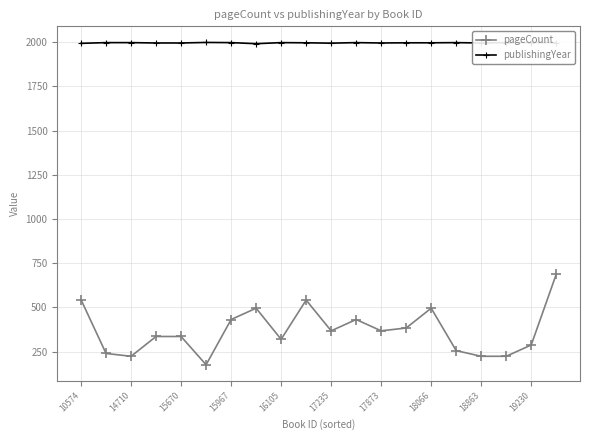

What is the maximum value for publishingYear?

1999